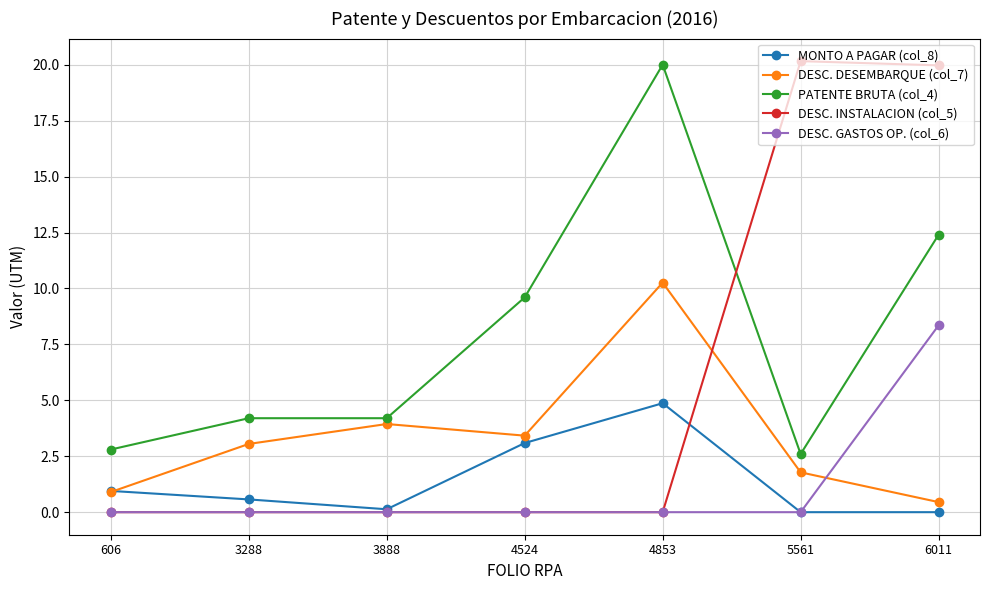

What is the difference between the maximum and minimum values in the MONTO A PAGAR (col_8) series?

4.9